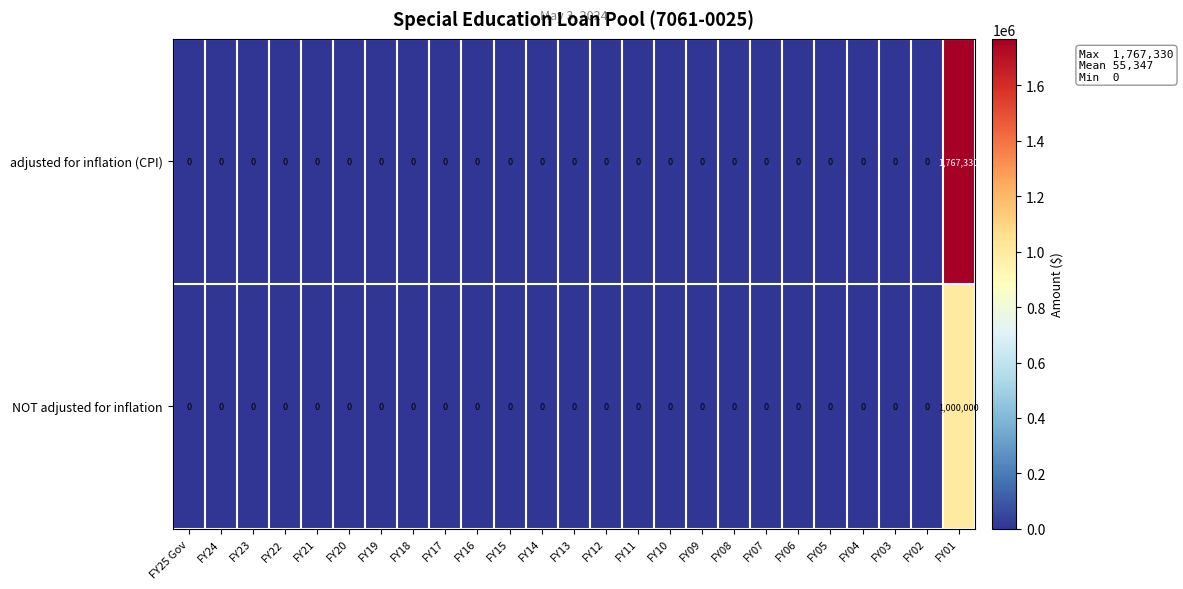

The value of NOT adjusted for inflation at FY07 is 0. True or false?

True